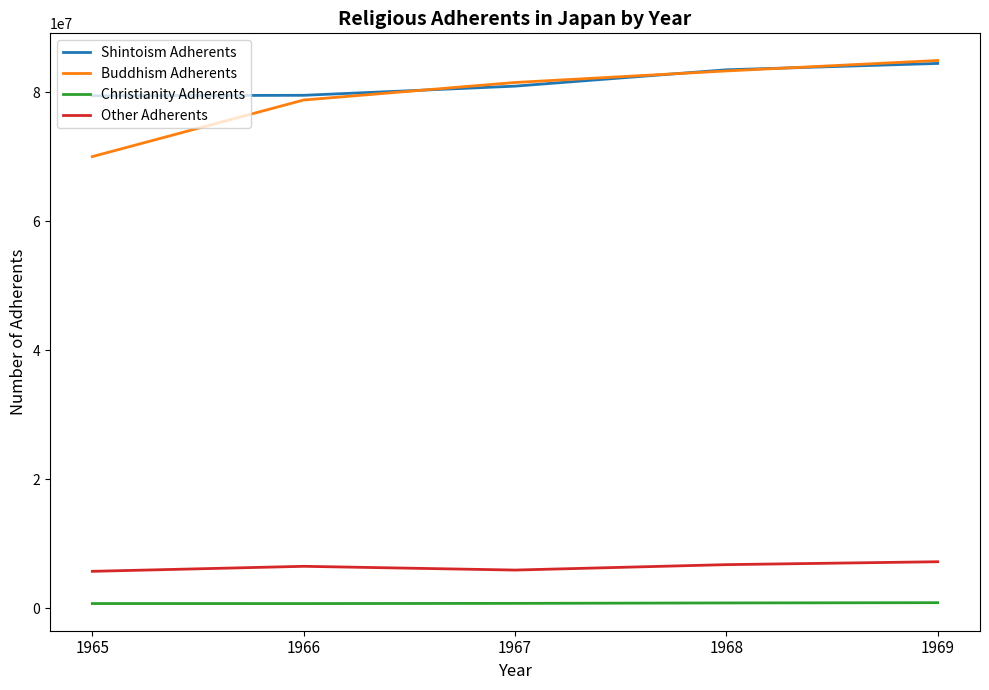

List the labels in order of Buddhism Adherents value, smallest first.

1965, 1966, 1967, 1968, 1969